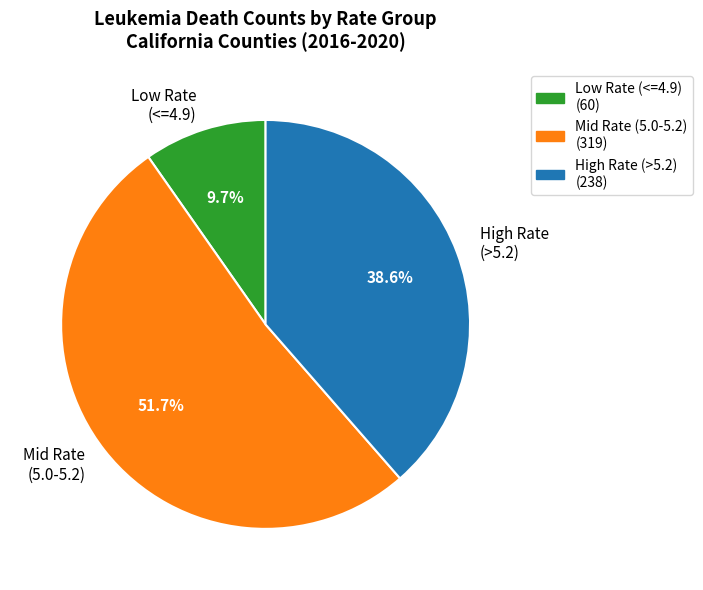

Which has a higher value, High Rate (>5.2) or Low Rate (<=4.9)?

High Rate (>5.2)